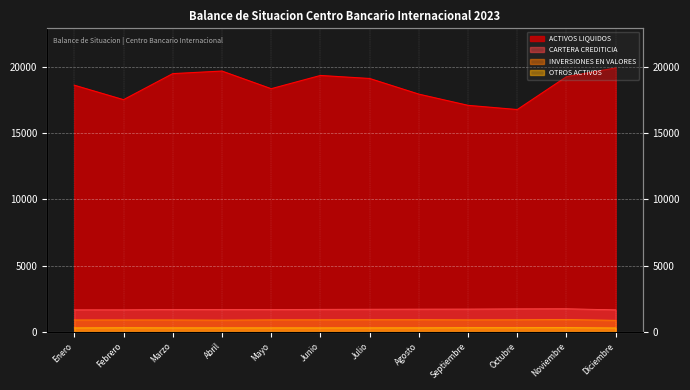

What position from the left is Diciembre?

12